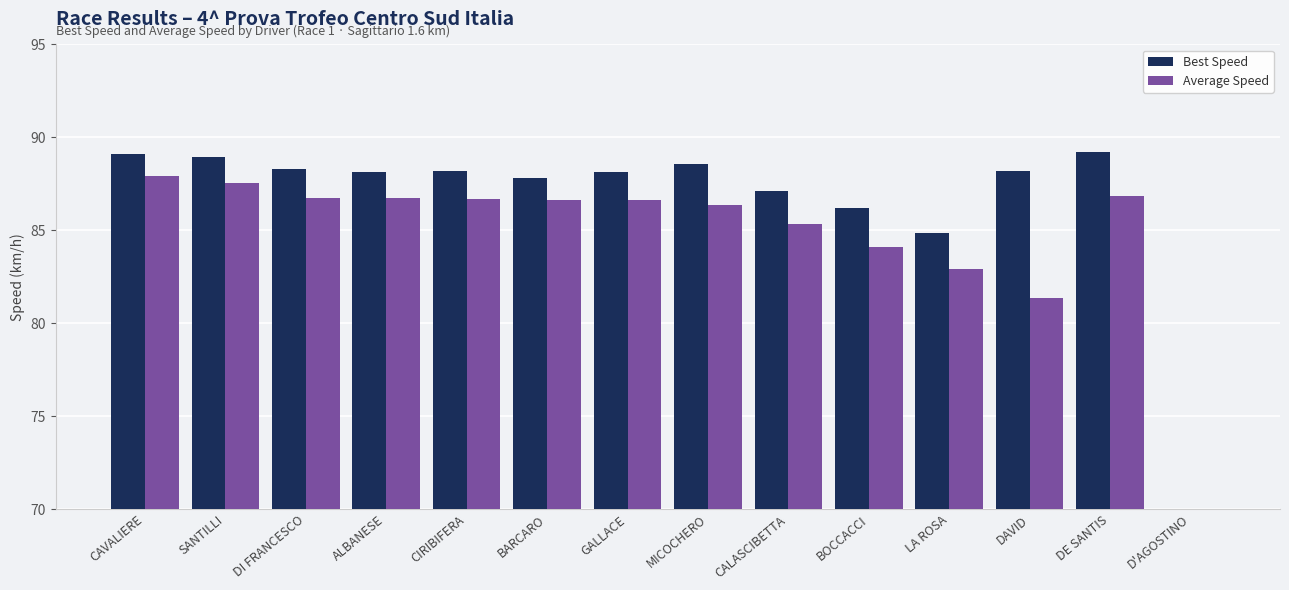

What is the sum of the Average Speed values at SANTILLI and DE SANTIS?

174.4